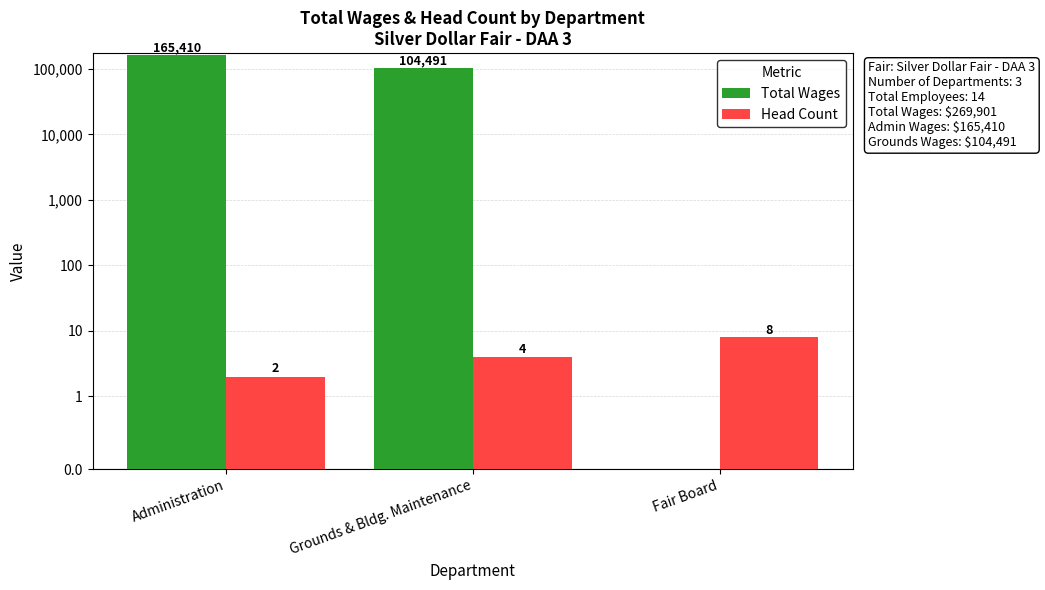

What position from the right is Fair Board?

1